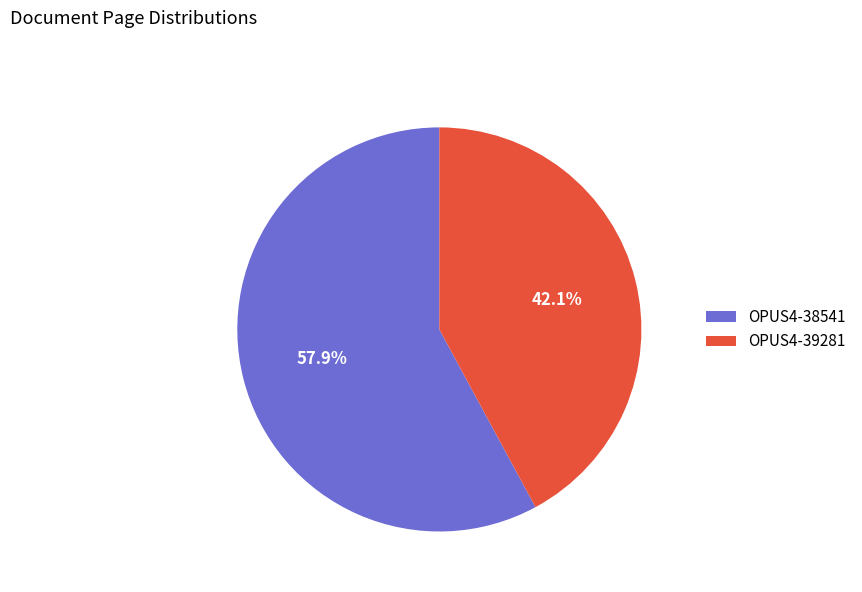

What is the ratio of the value at OPUS4-39281 to the value at OPUS4-38541?

0.7